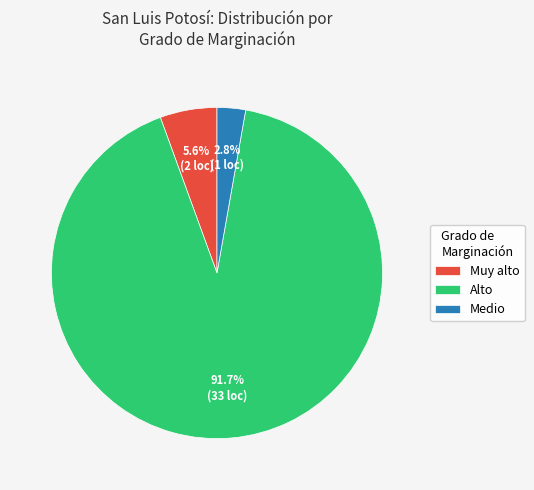

Approximately how many times larger is the value at Muy alto compared to Medio?

2.0